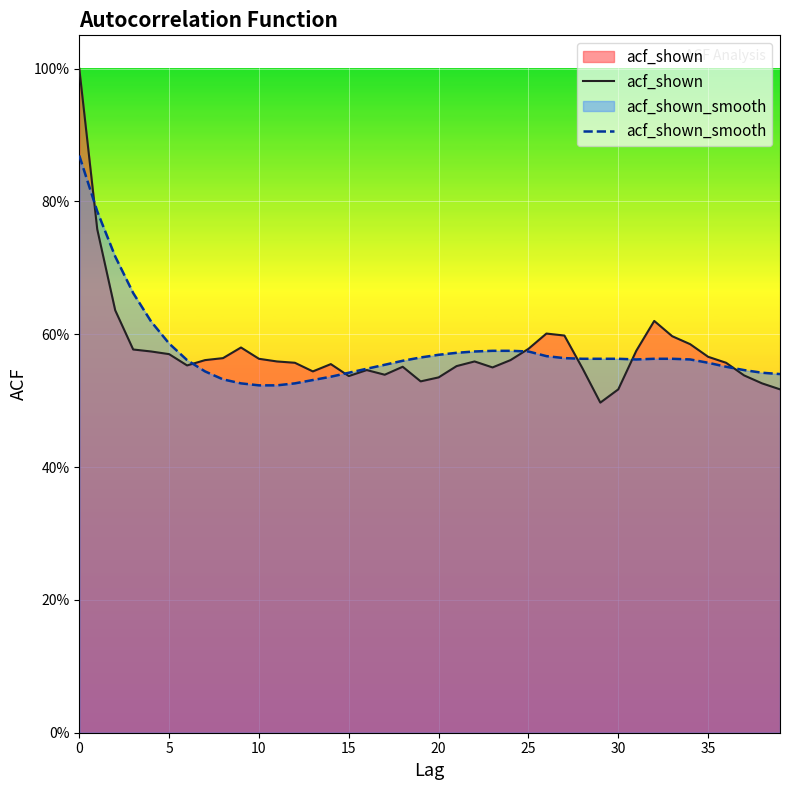

What is the difference between the maximum and second lowest values in the acf_shown_smooth series?

0.3